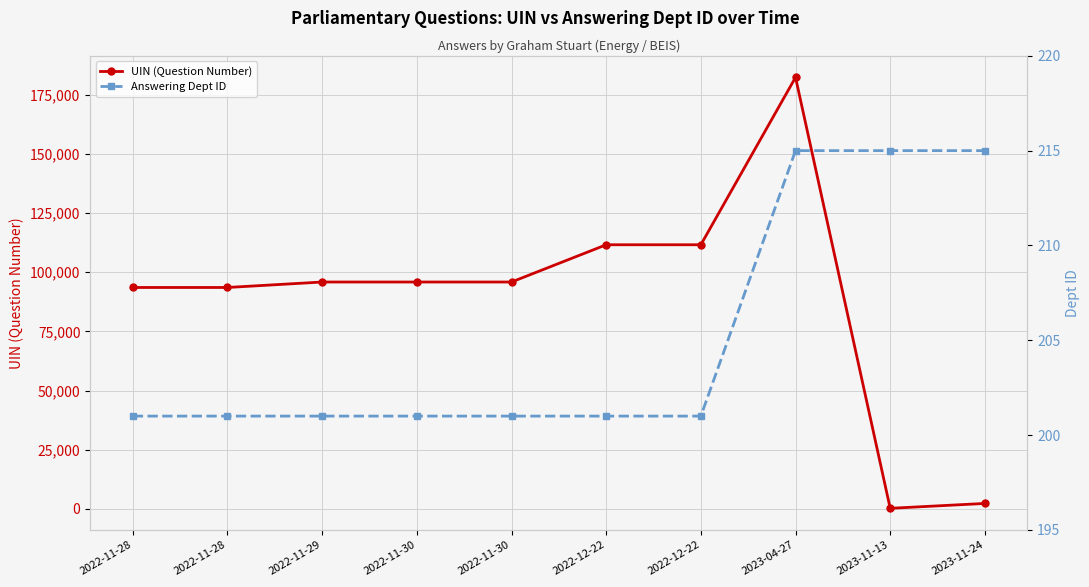

Which series changed the most between 2022-11-28 and 2022-11-28?

UIN (Question Number)